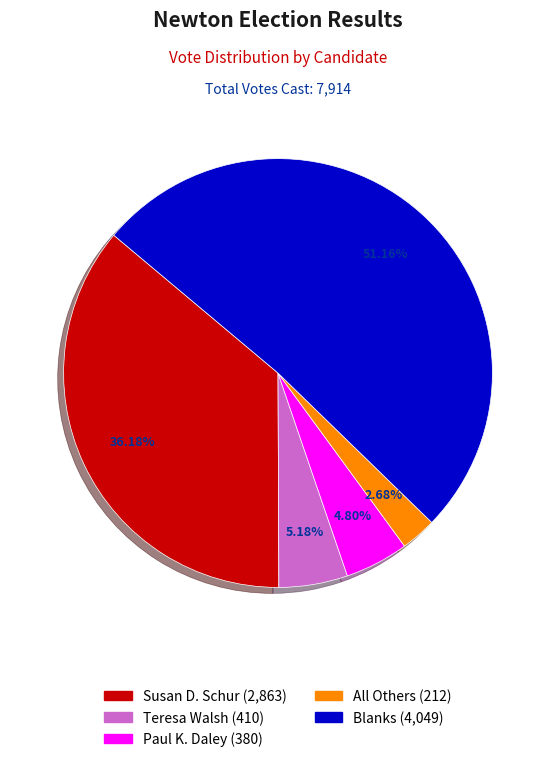

What is the smallest slice in the pie chart?

All Others